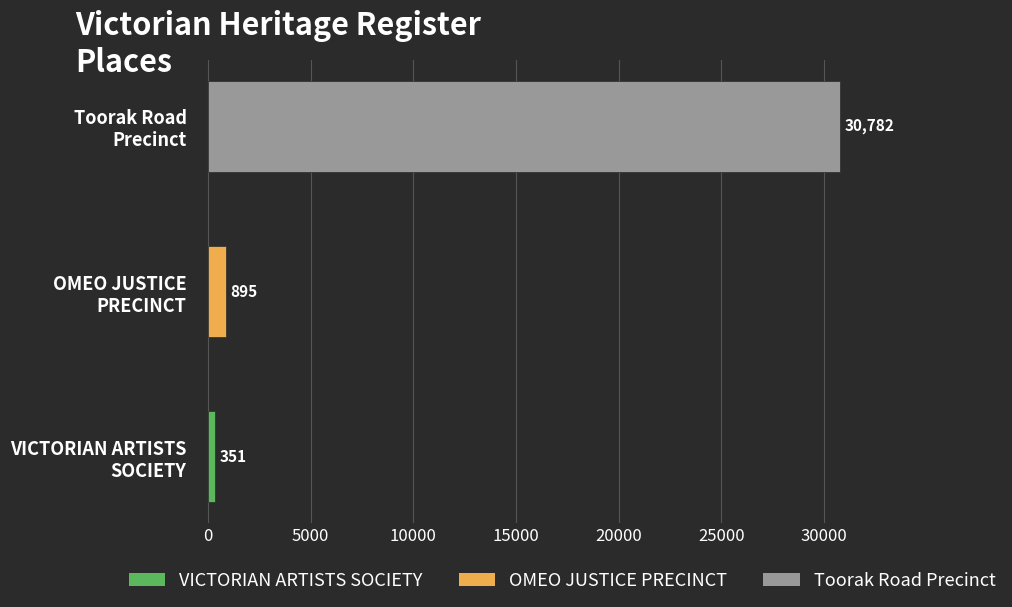

What is the difference between the maximum and minimum values?

30431